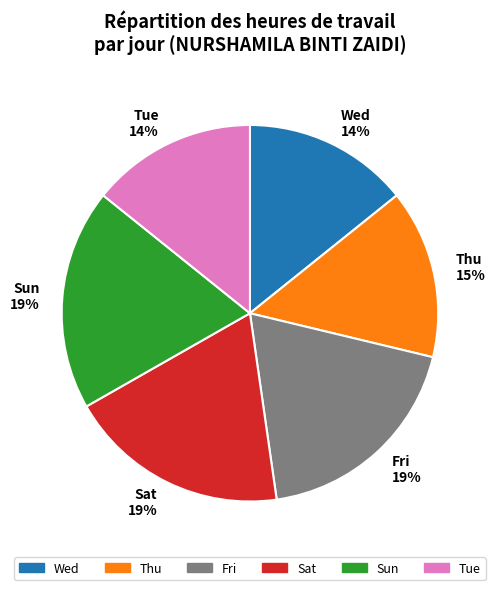

To the nearest percent, what is the average slice percentage?

17%